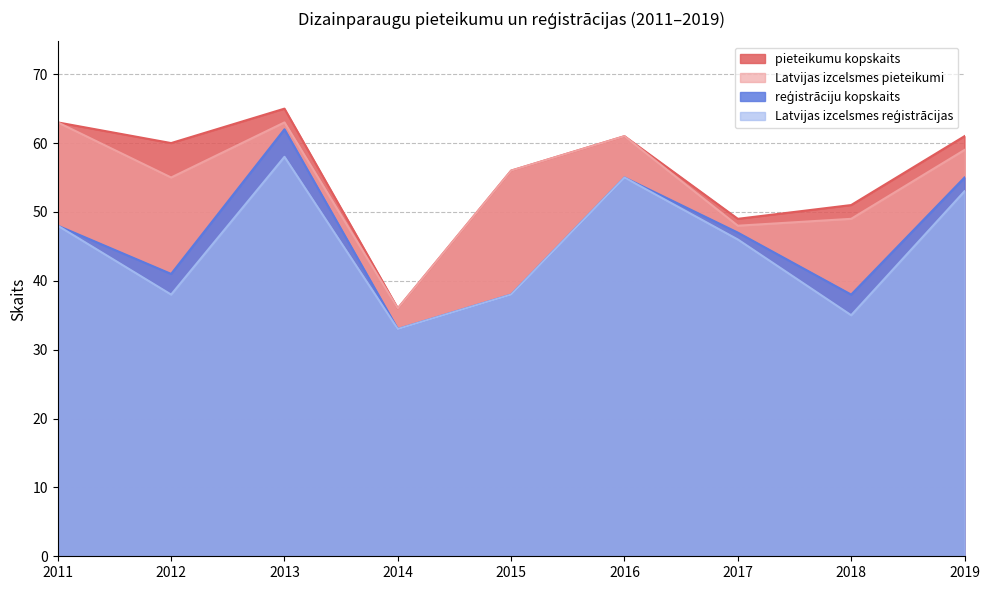

Where is Latvijas izcelsmes pieteikumi nearest to the value 49?

2018